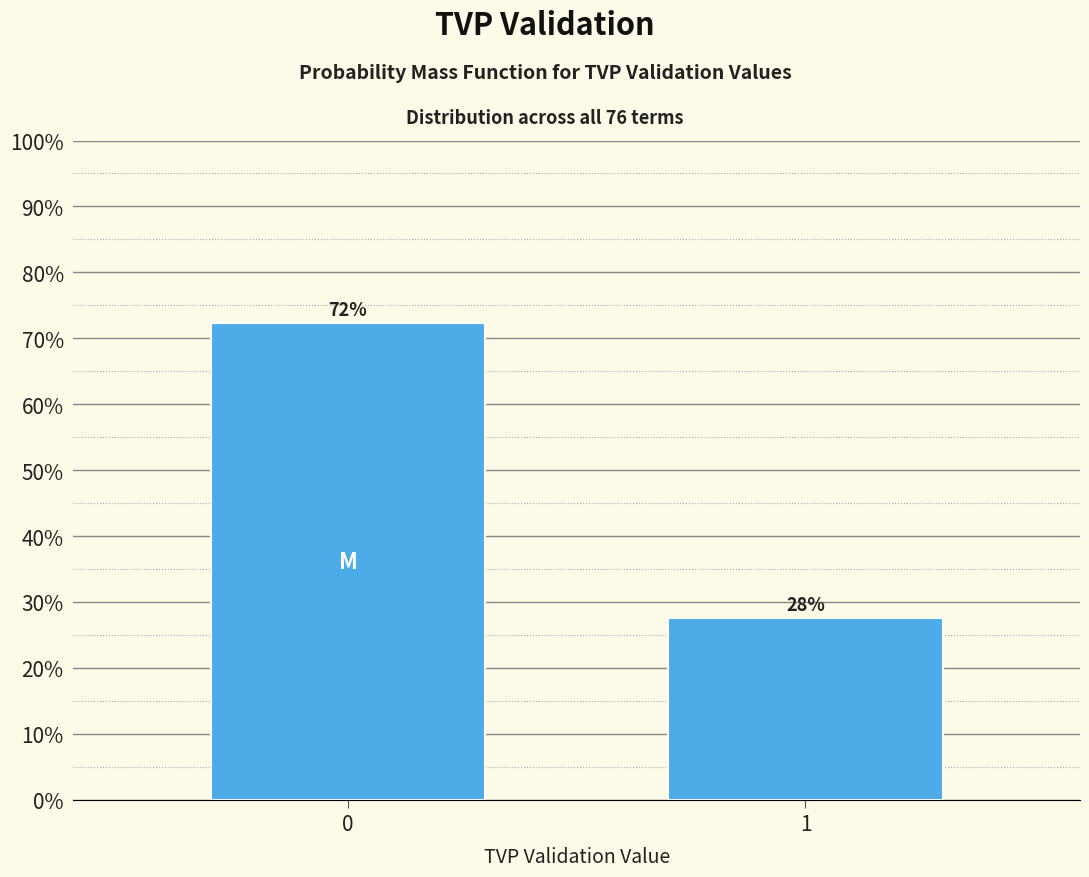

Are the bars horizontal?

No